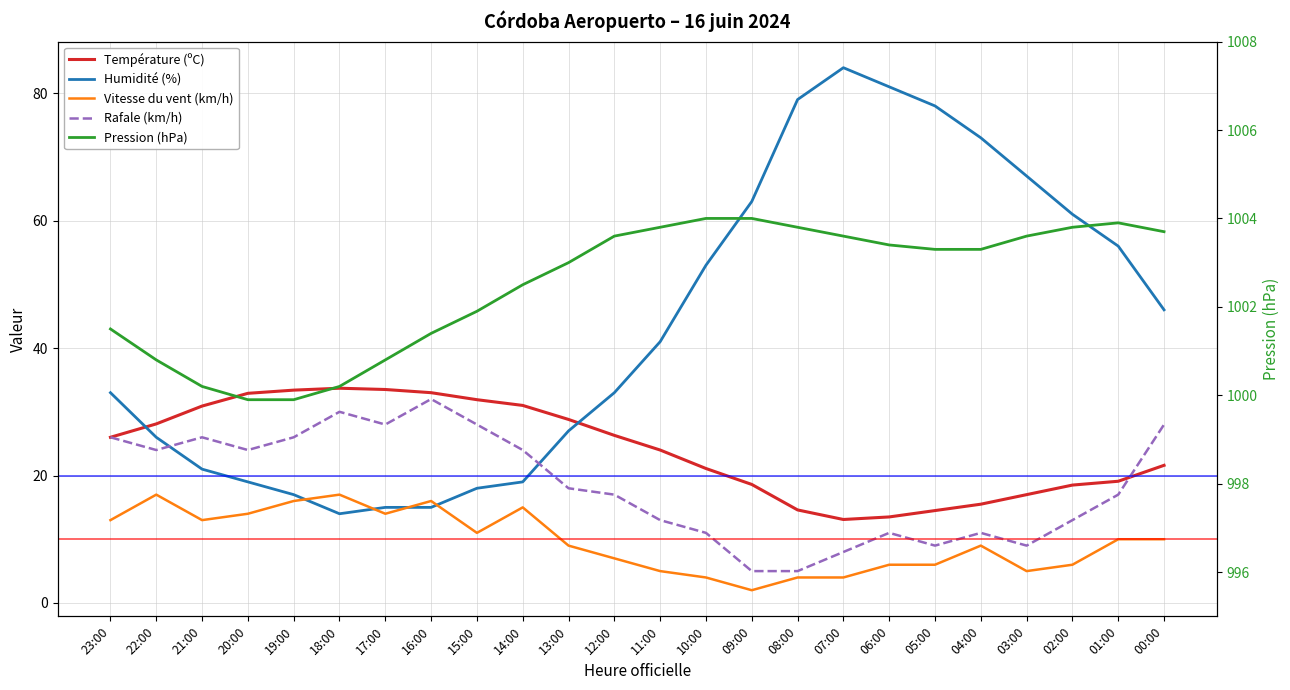

Which has a higher value, 03:00 or 13:00?

13:00